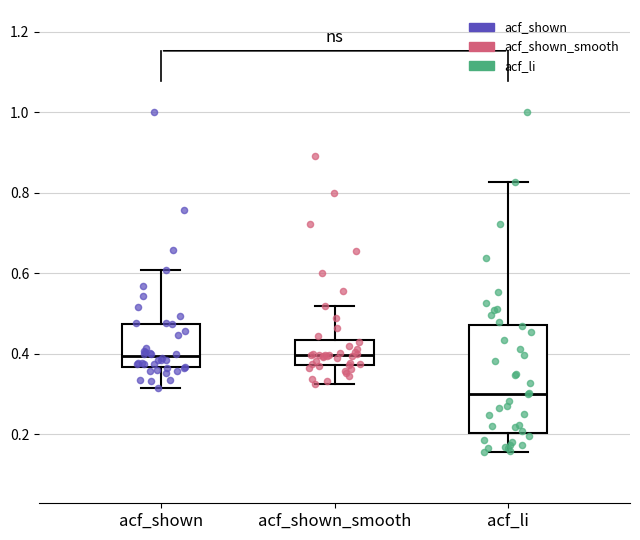

Reading left to right, read every box against the y-axis: the position of its median line, the range the box covers, and the ends of its whiskers. The values are not printed on the chart, so give them approximately, as read against the axis.

acf_shown: median 0.40, box 0.36 to 0.48, whiskers 0.32 to 0.60
acf_shown_smooth: median 0.40, box 0.38 to 0.44, whiskers 0.32 to 0.52
acf_li: median 0.30, box 0.20 to 0.48, whiskers 0.16 to 0.82